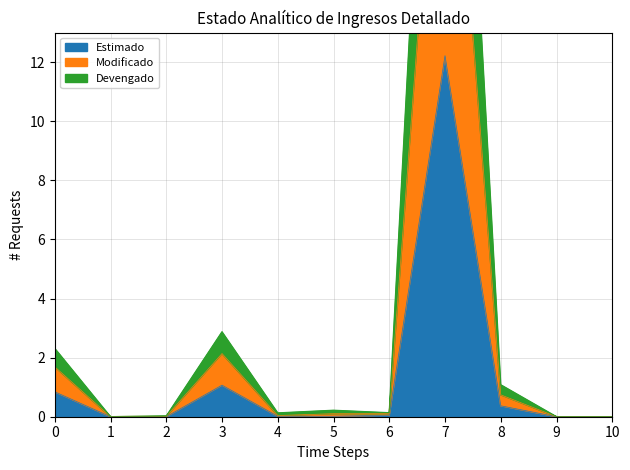

True or false: Estimado and Modificado intersect in this chart.

False